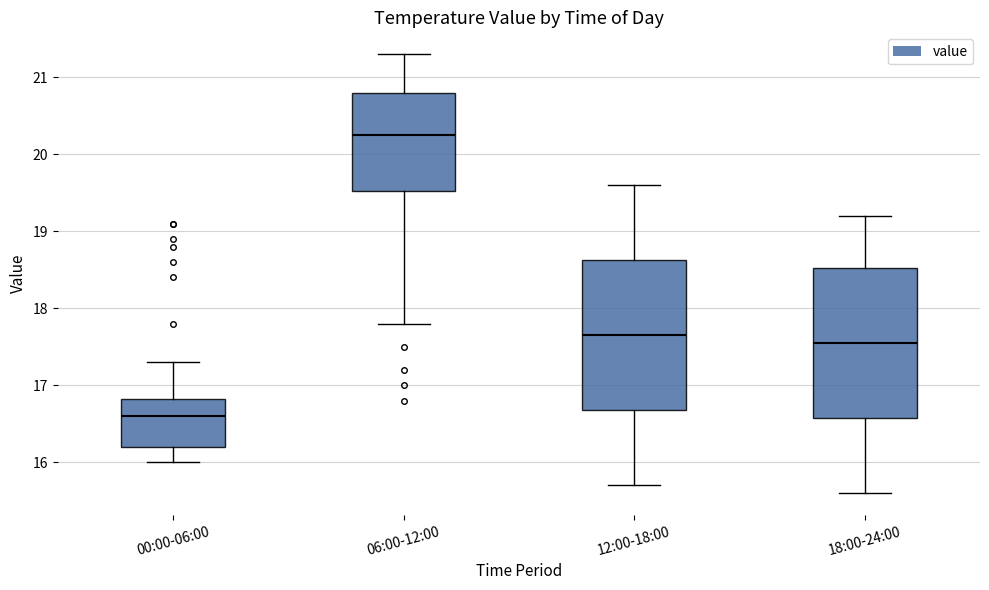

Which box has the lowest median line?

00:00-06:00